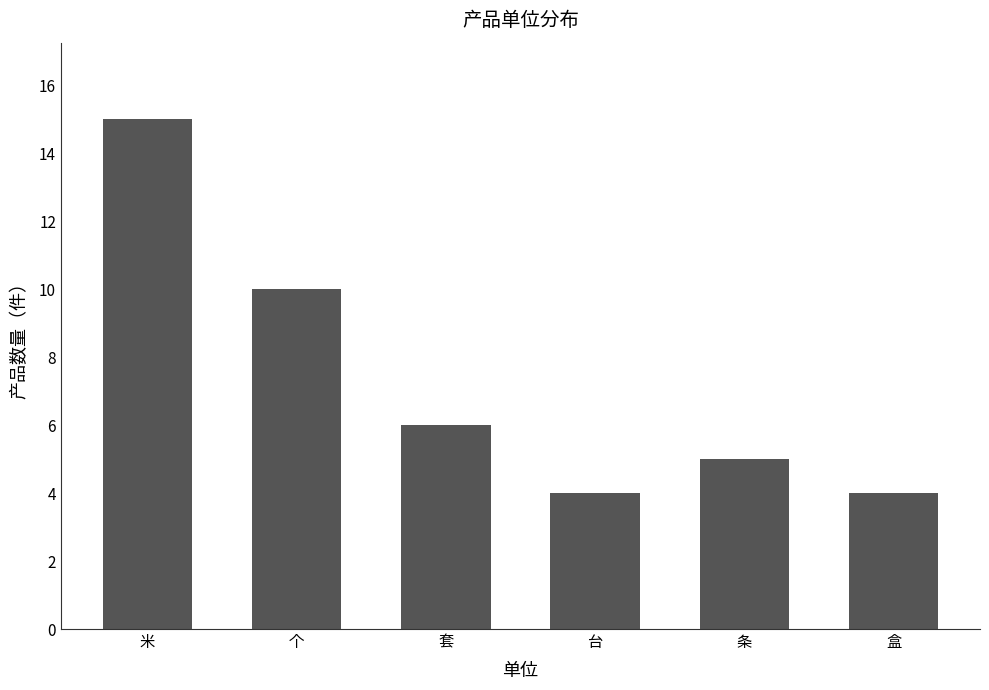

What value does the data have at 条?

5